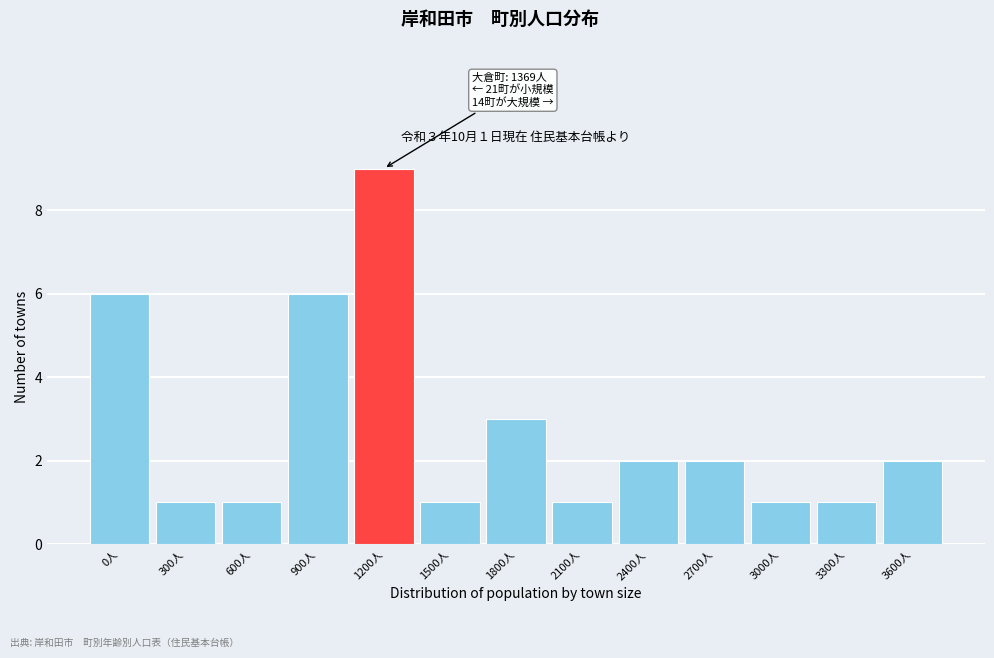

Reading left to right, extract all data points from this chart.

0人=6	300人=1	600人=1	900人=6	1200人=9	1500人=1	1800人=3	2100人=1	2400人=2	2700人=2	3000人=1	3300人=1	3600人=2